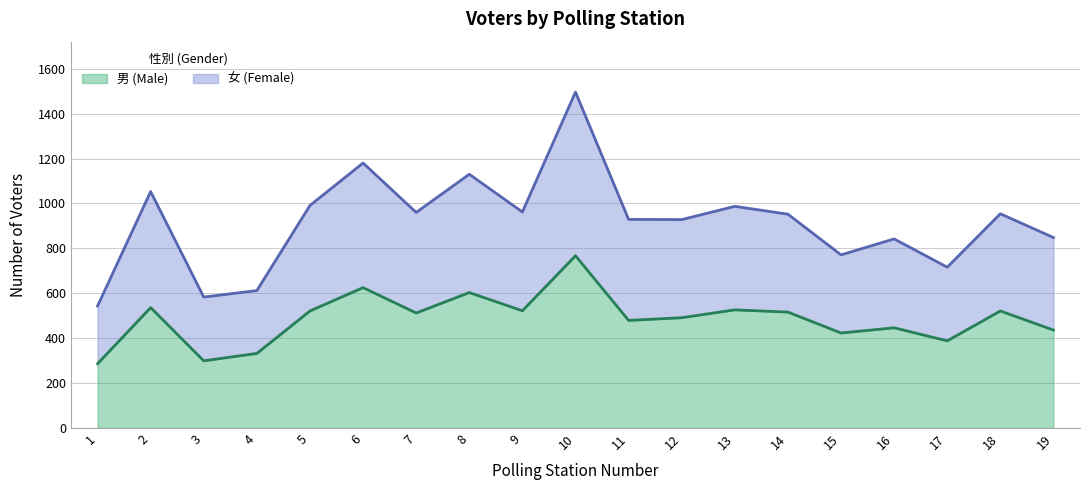

What is the total value across all series at 9?

962